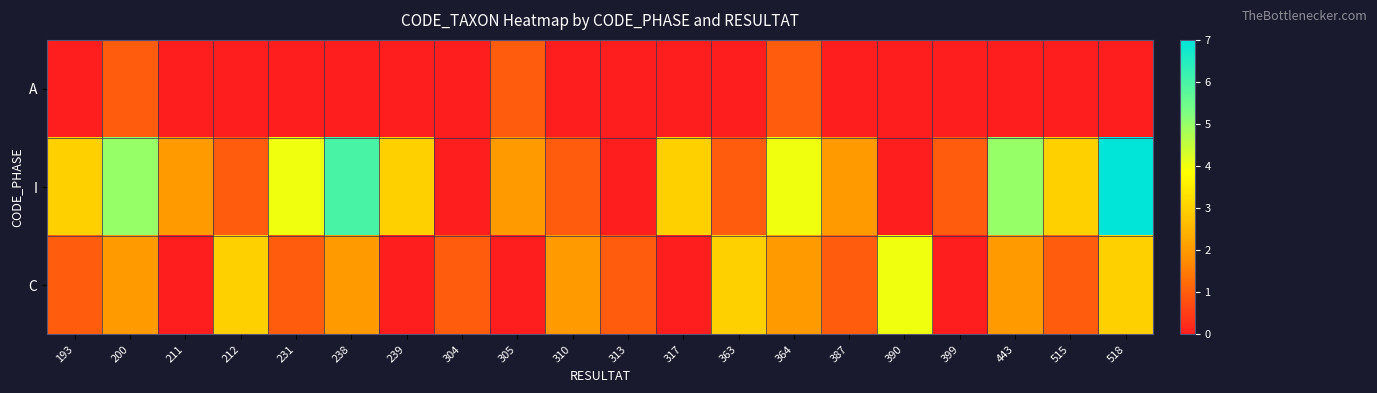

Reading left to right, list all the values displayed in this chart.

A: 193=0	200=1	211=0	212=0	231=0	238=0	239=0	304=0	305=1	310=0	313=0	317=0	363=0	364=1	387=0	390=0	399=0	443=0	515=0	518=0
I: 193=3	200=5	211=2	212=1	231=4	238=6	239=3	304=0	305=2	310=1	313=0	317=3	363=1	364=4	387=2	390=0	399=1	443=5	515=3	518=7
C: 193=1	200=2	211=0	212=3	231=1	238=2	239=0	304=1	305=0	310=2	313=1	317=0	363=3	364=2	387=1	390=4	399=0	443=2	515=1	518=3